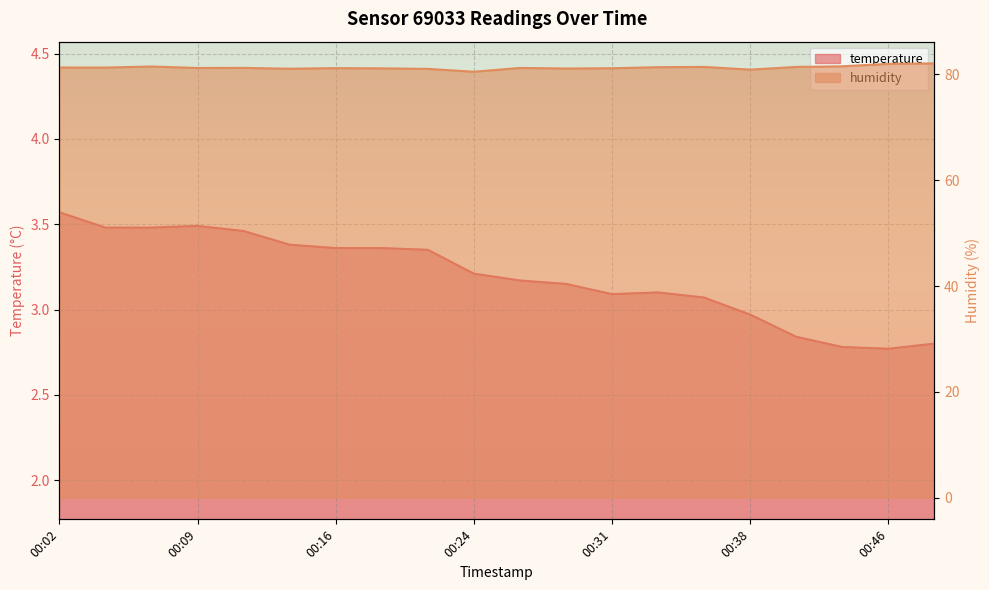

What are all the series names shown in the legend?

temperature, humidity